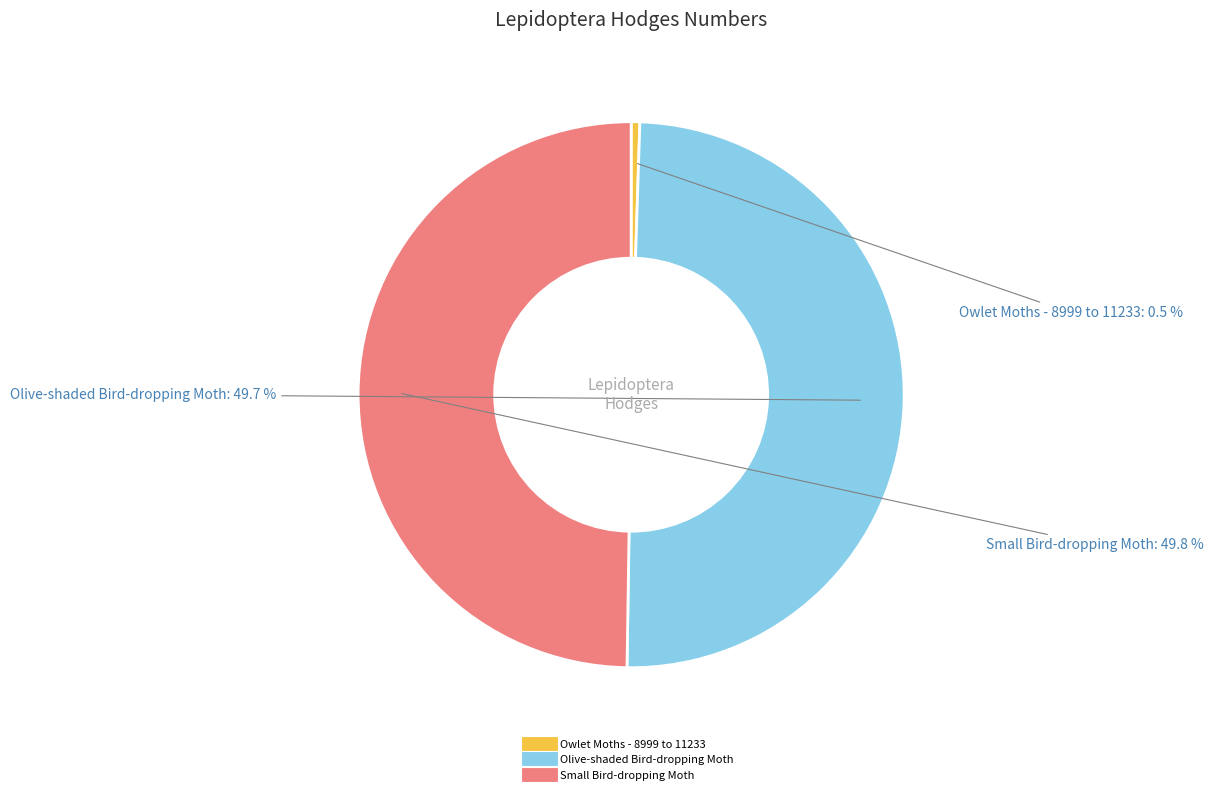

Count the number of slices in the pie.

3